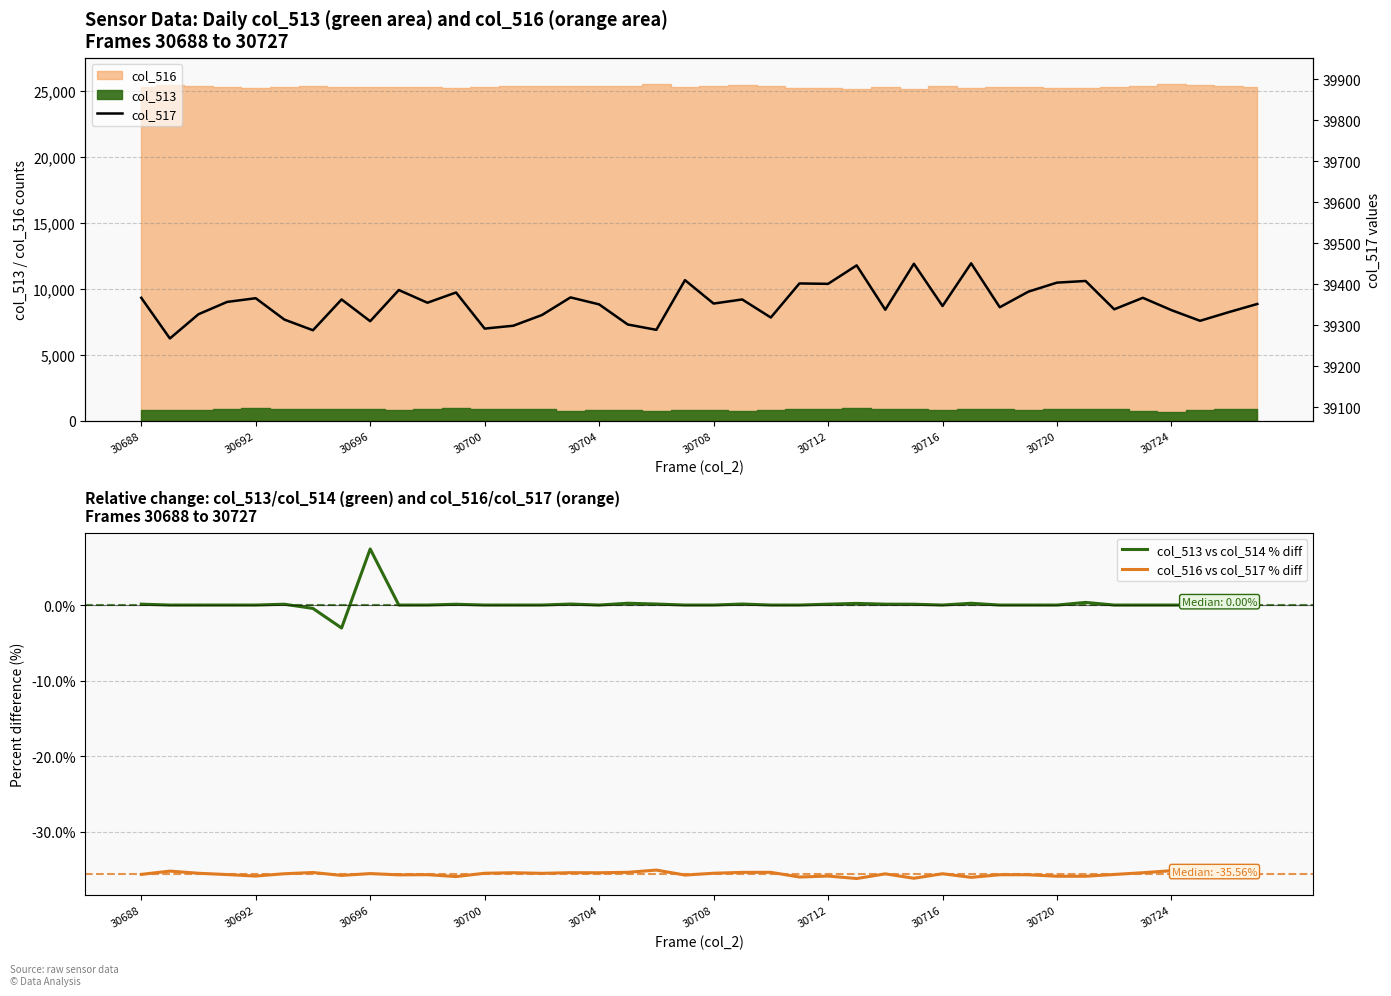

Between 18 and 34, which series saw the biggest shift?

col_517